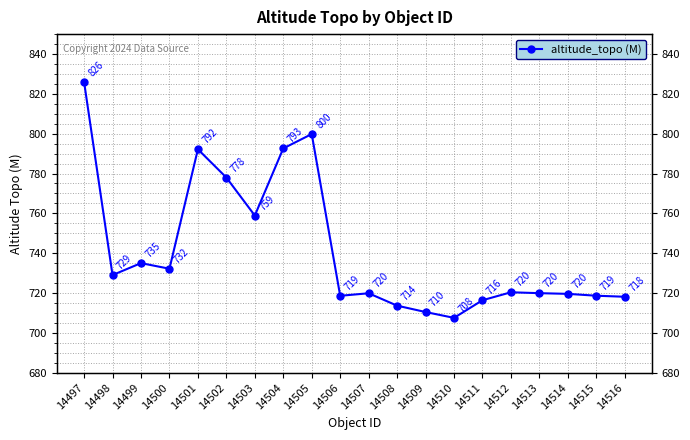

Reading right to left, transcribe all the data shown in this chart.

718.1	718.6	719.6	719.9	720.4	716.4	707.5	710.4	713.6	719.9	718.6	799.8	792.6	758.9	778.0	792.2	732.2	735.0	729.0	826.0